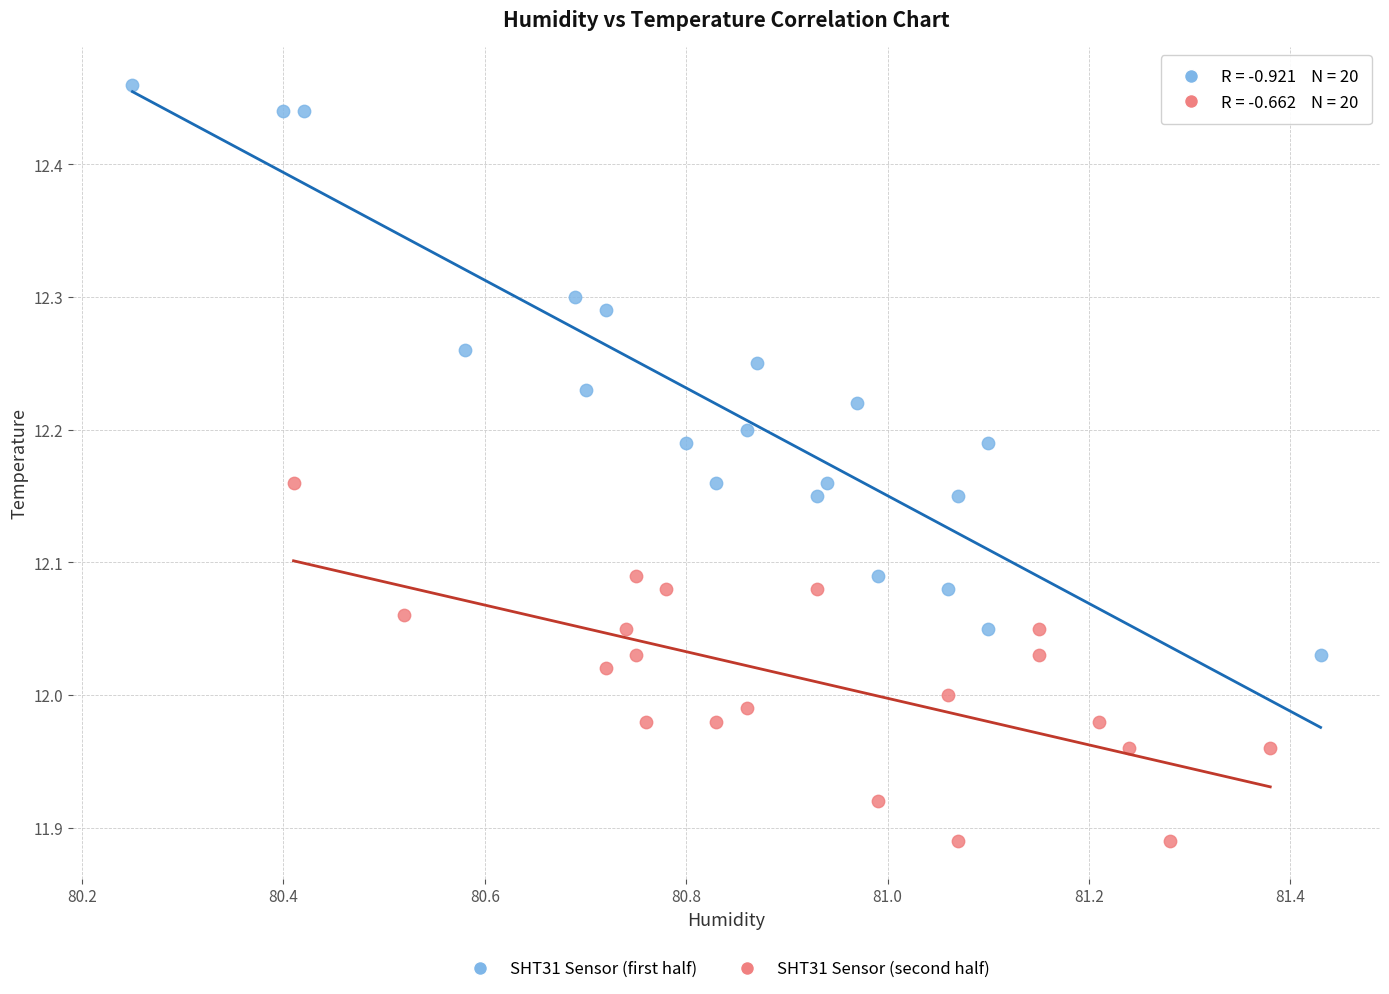

Which series reaches the maximum Y coordinate?

SHT31 Sensor (first half)